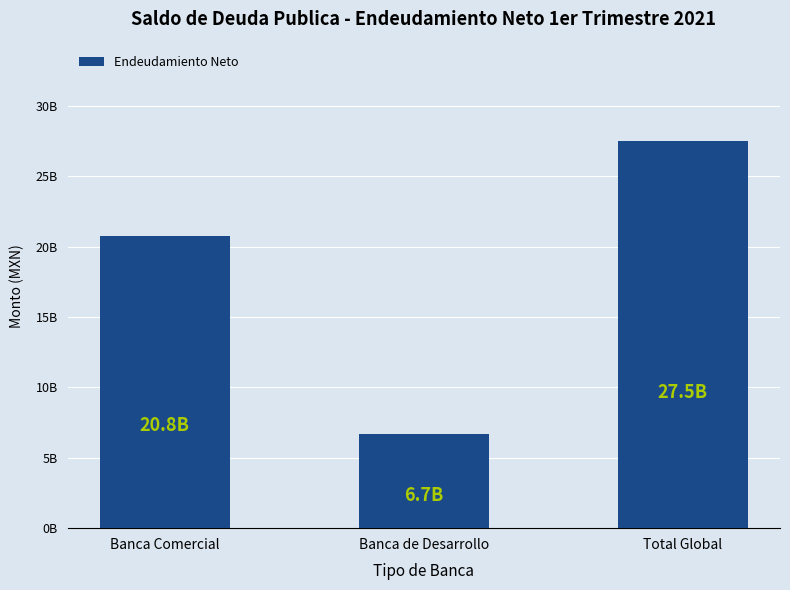

List the labels in order of value, largest first.

Total Global, Banca Comercial, Banca de Desarrollo